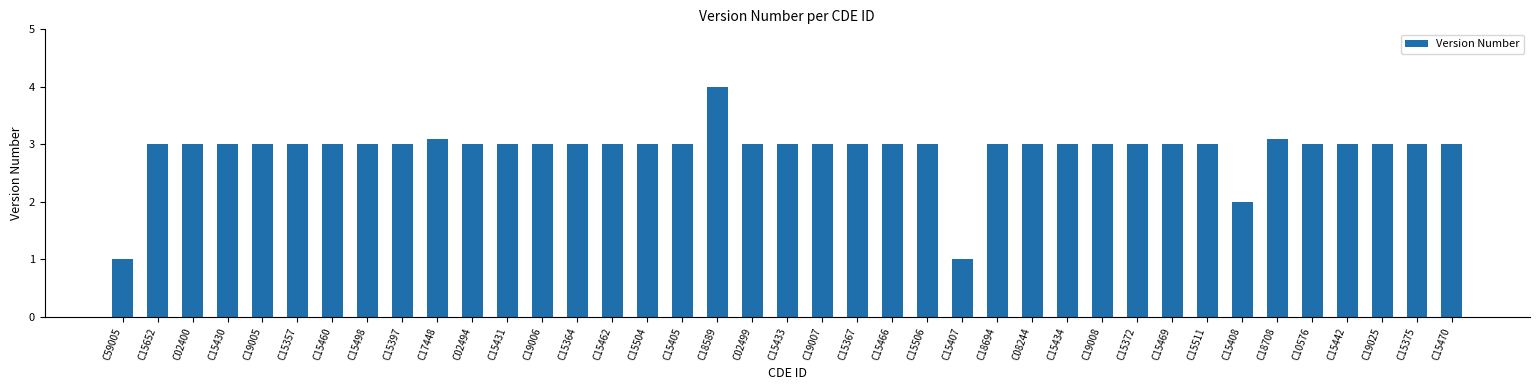

What is the difference between the second highest and minimum values?

2.1